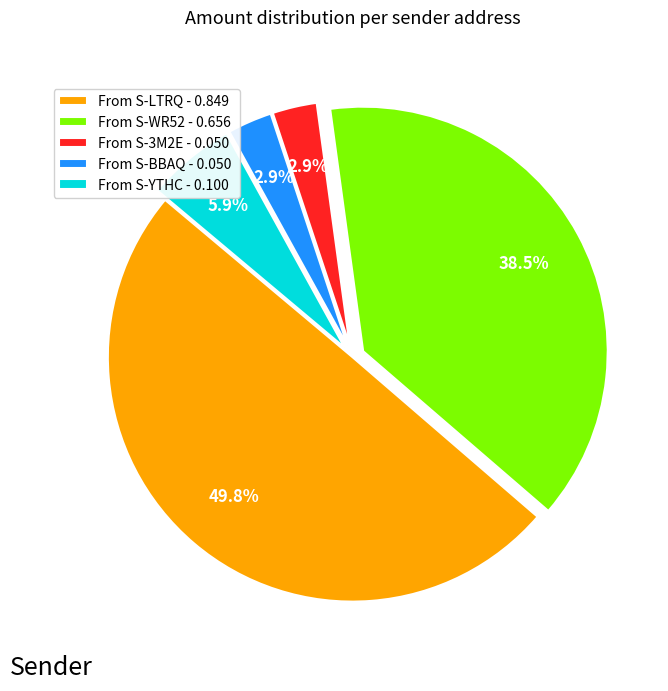

Between From S-YTHC - 0.100 and From S-BBAQ - 0.050, which is larger?

From S-YTHC - 0.100